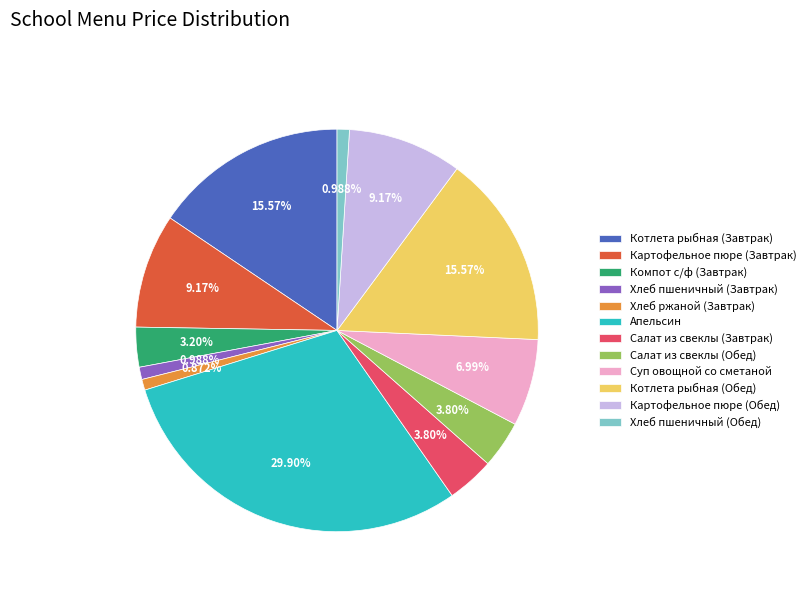

Which category has the biggest portion of the pie?

Апельсин